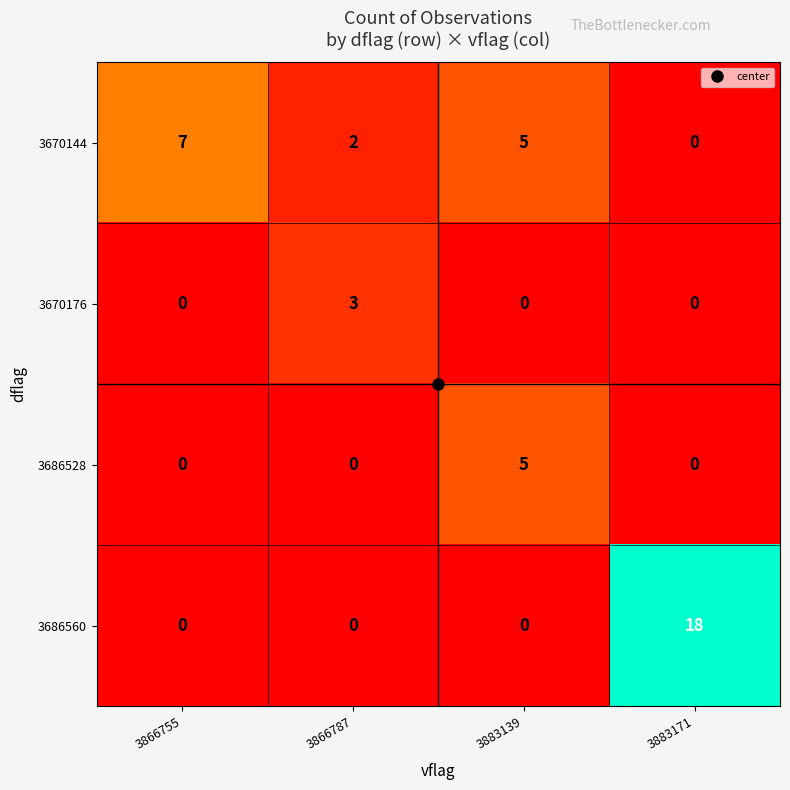

Which category has the highest value in the 3670144 series?

3866755